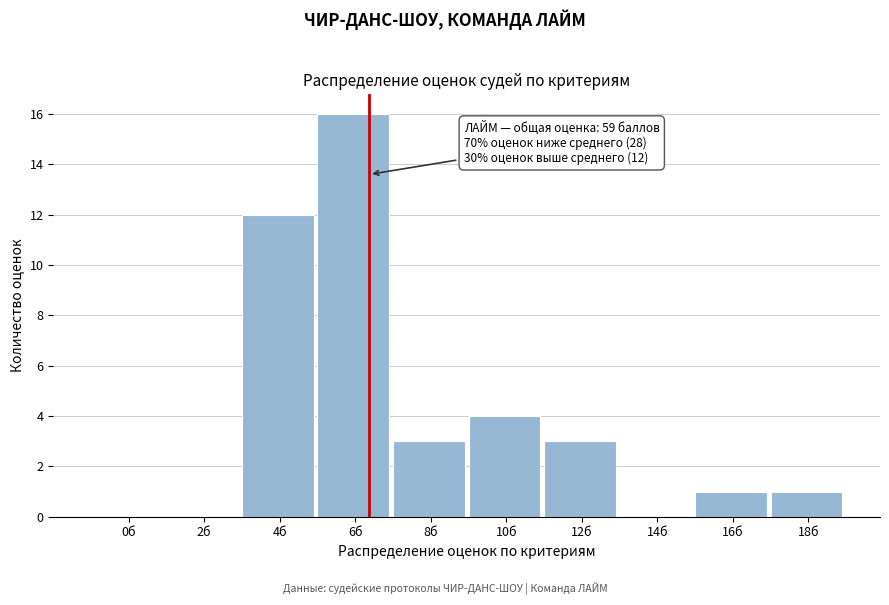

Reading left to right, list all the values displayed in this chart.

0б=0	2б=0	4б=12	6б=16	8б=3	10б=4	12б=3	14б=0	16б=1	18б=1